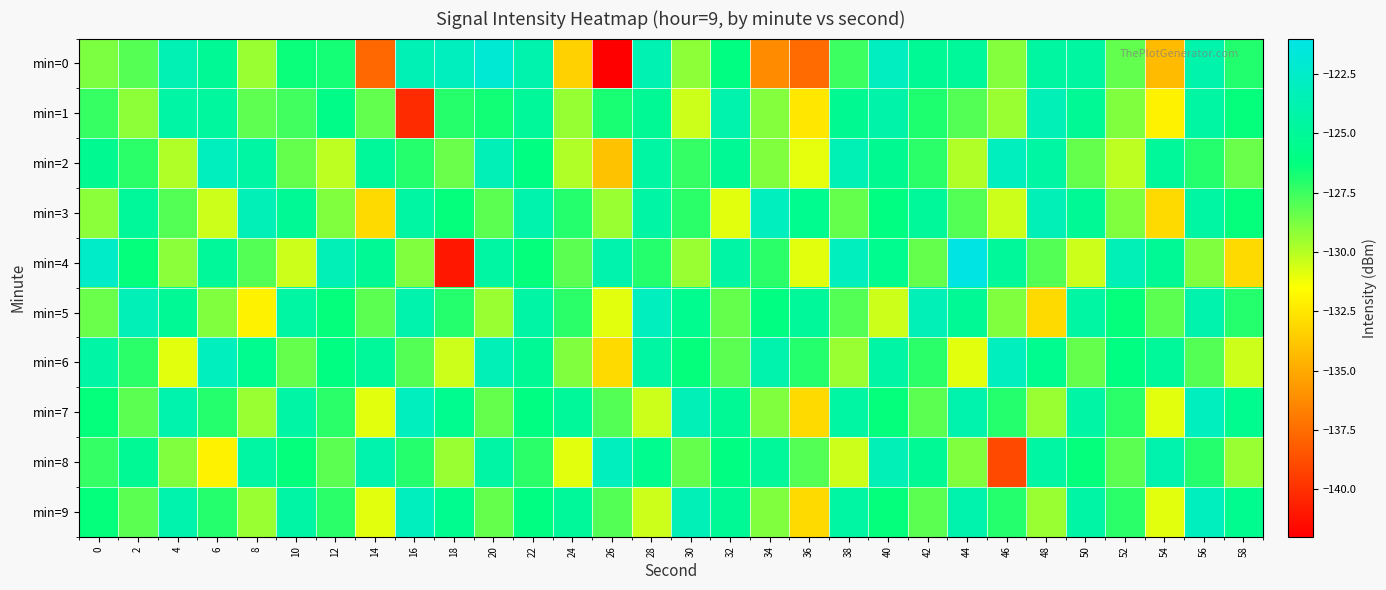

What is the total value across all series at 0?

-1265.9